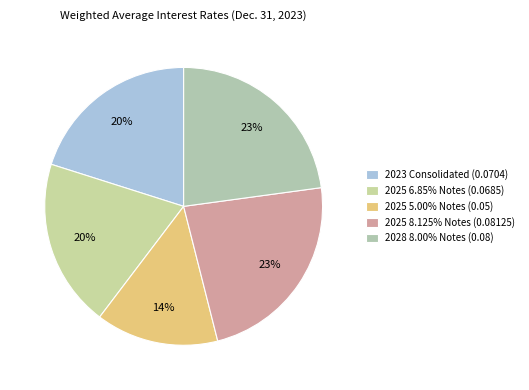

What percentage is the 2023 Consolidated (0.0704) slice, to the nearest percent?

20%